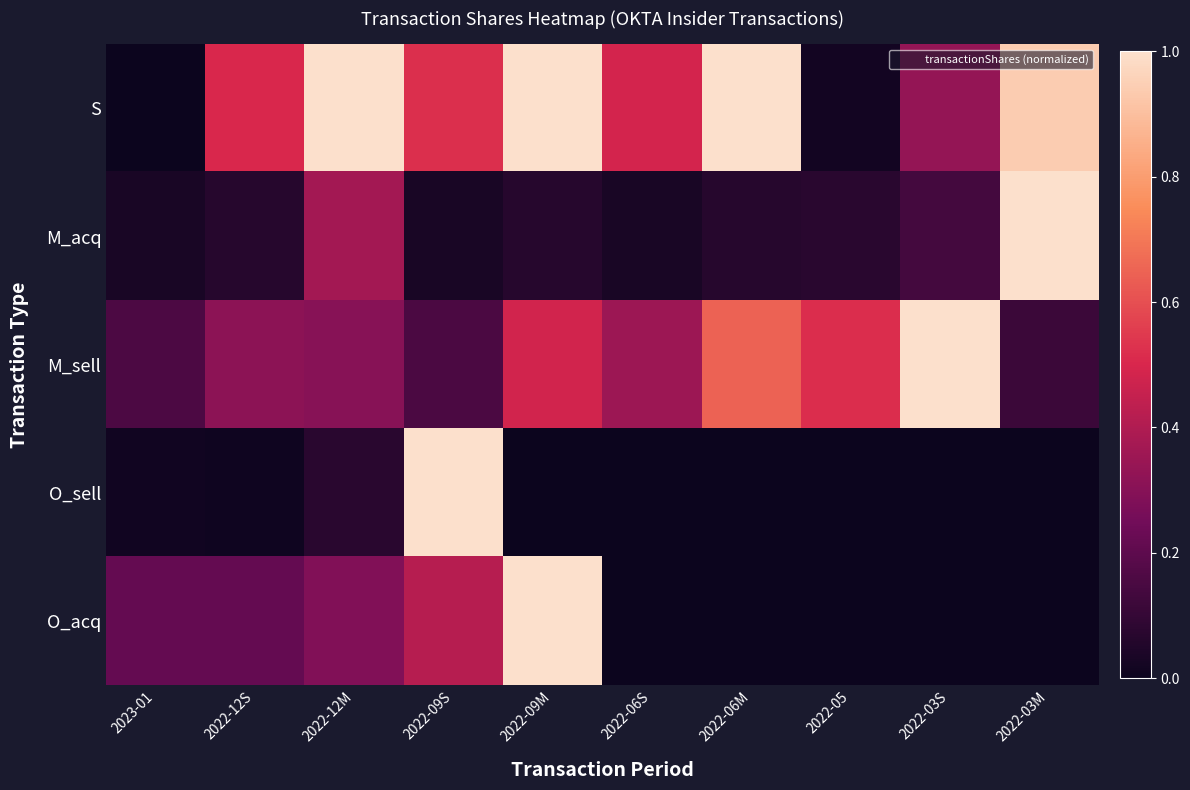

Which label corresponds to the largest value in the chart?

2022-12M